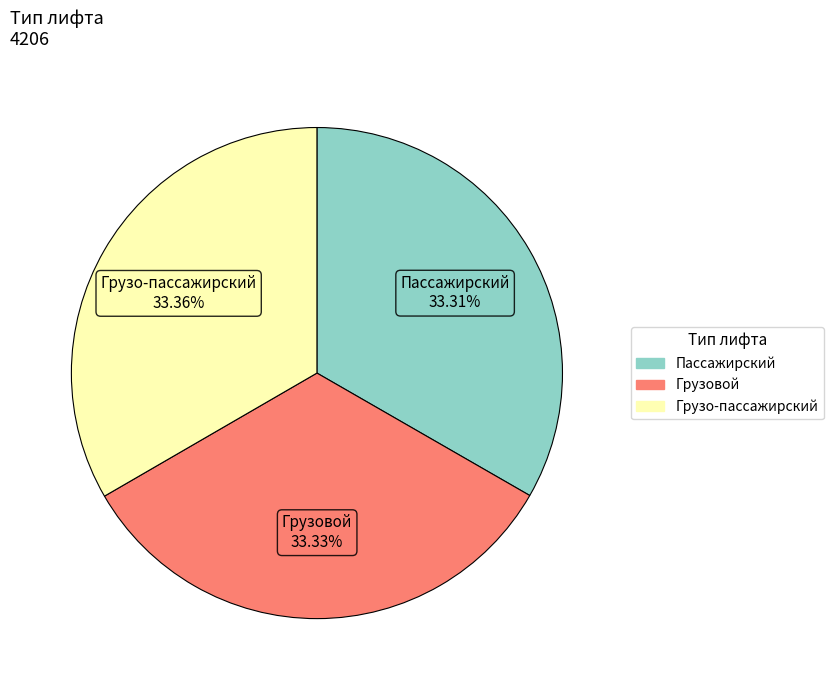

Count the number of slices in the pie.

3